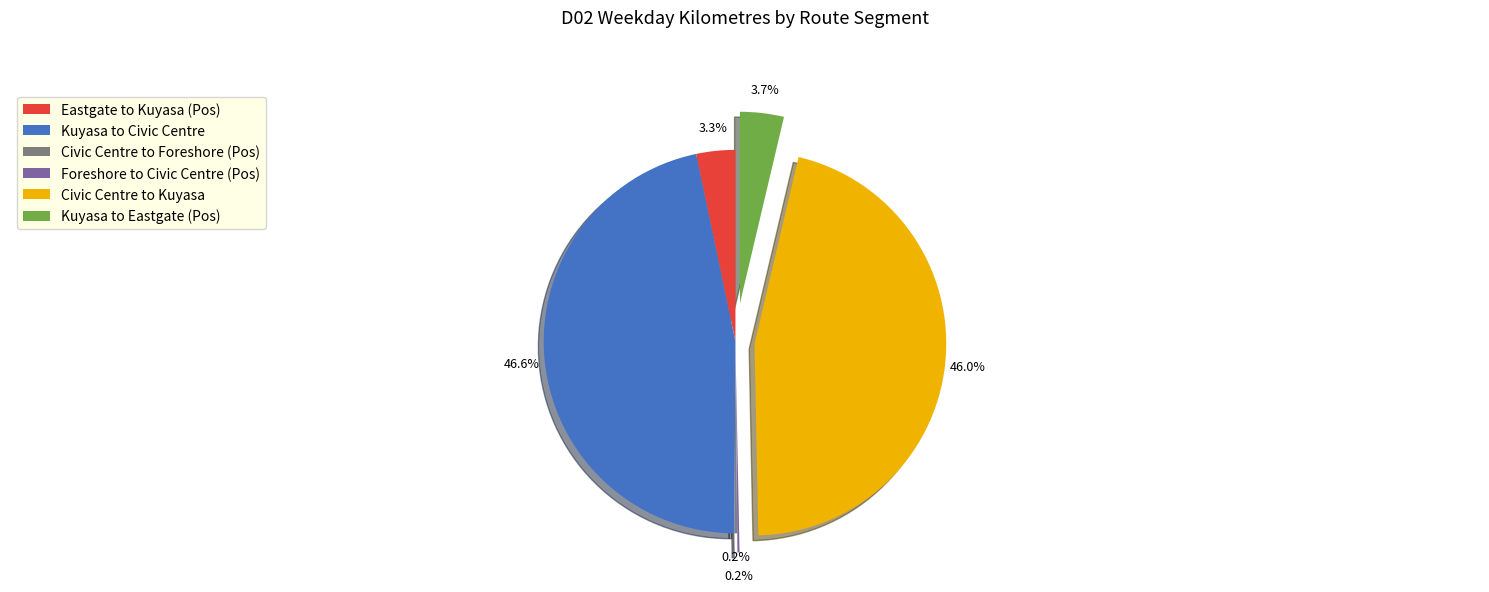

Is there a majority slice in this chart?

No